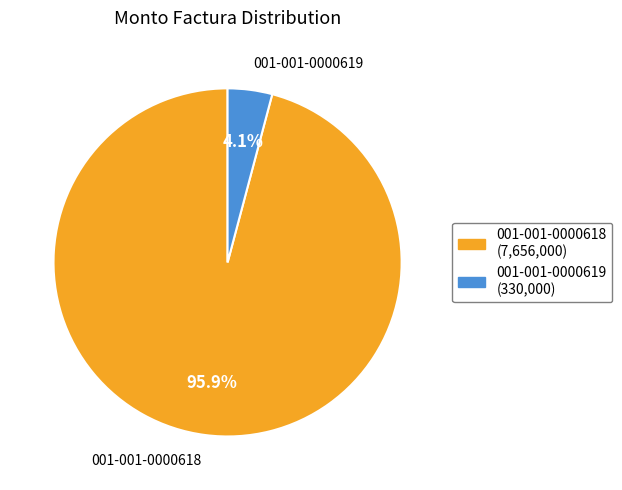

To the nearest percent, what is the average slice percentage?

50%